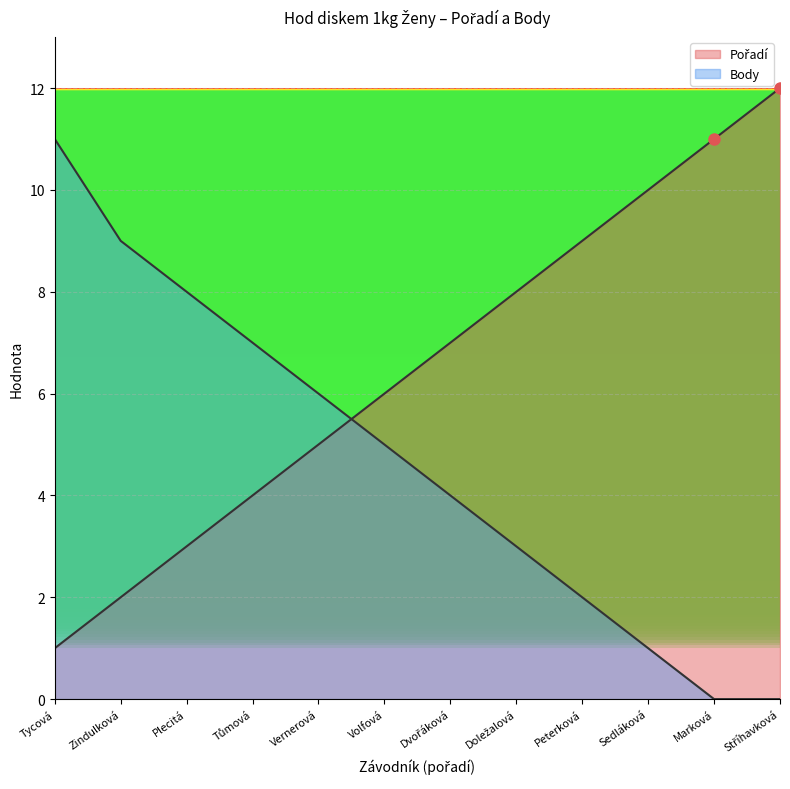

True or false: Body has more than 1 points higher than both neighbors.

False